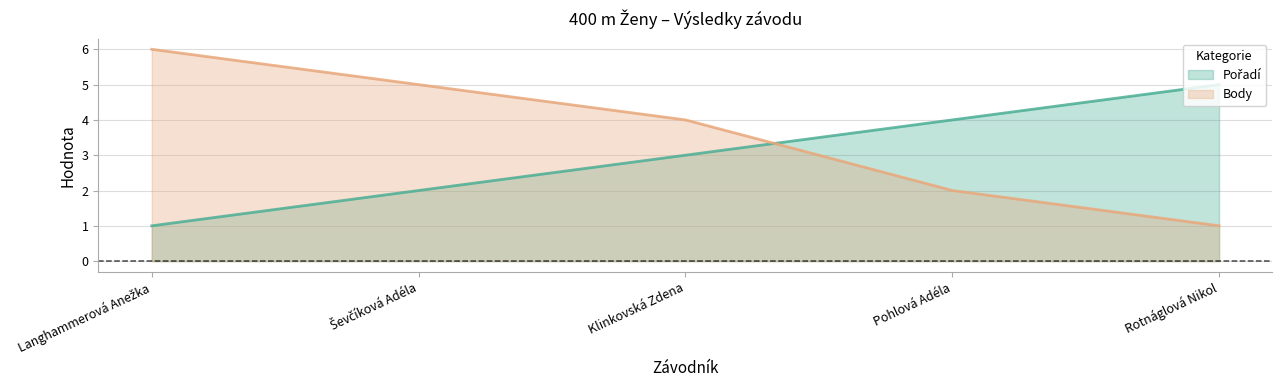

Rank the series by their maximum value, from lowest to highest.

Pořadí, Body